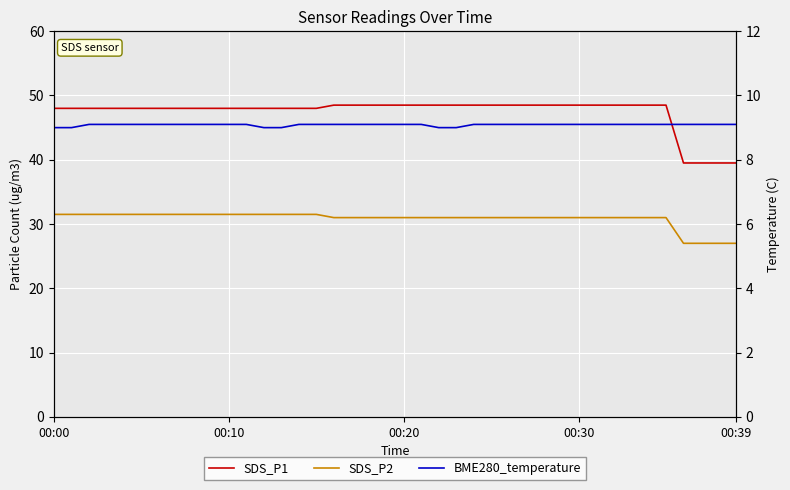

What position from the right is 7?

33